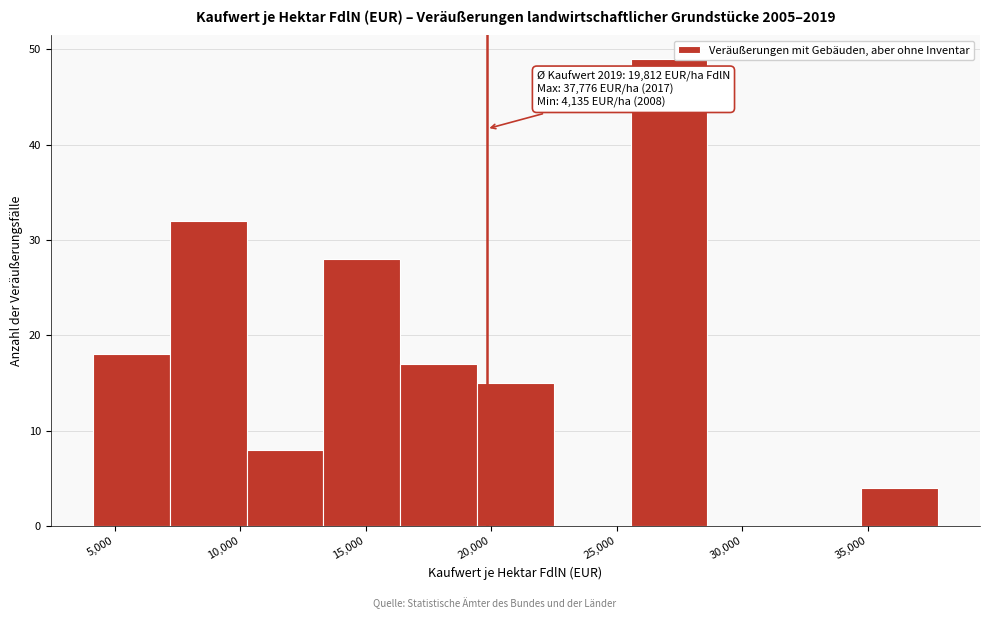

Which range on the x-axis has the tallest bar?

25500 to 28500